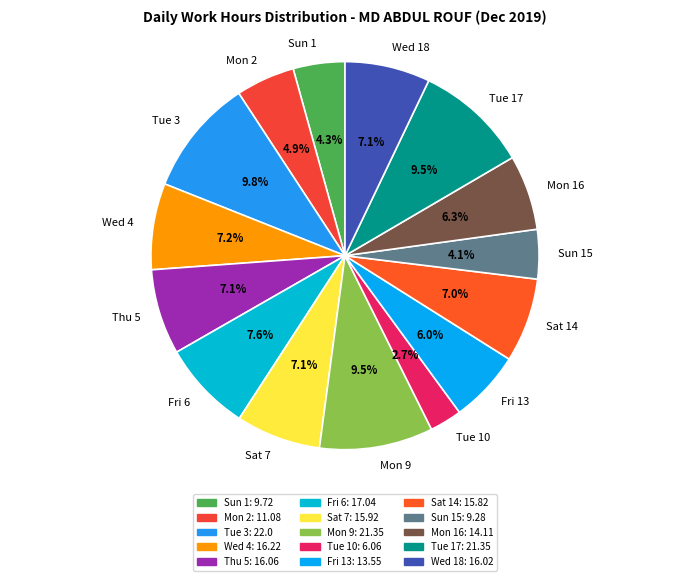

To the nearest percent, what percentage of the pie is Thu 5?

7%